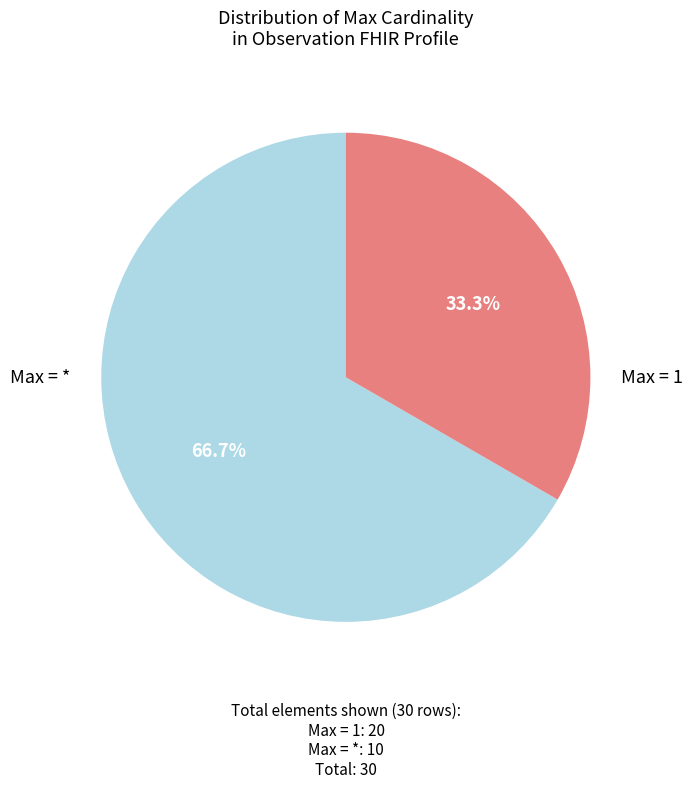

Does any single category account for the majority?

Yes